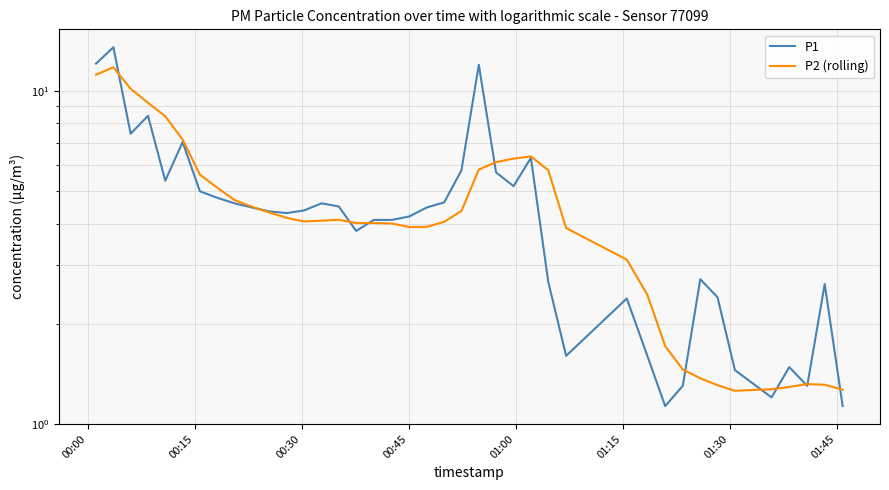

How many data points does each series have?

40